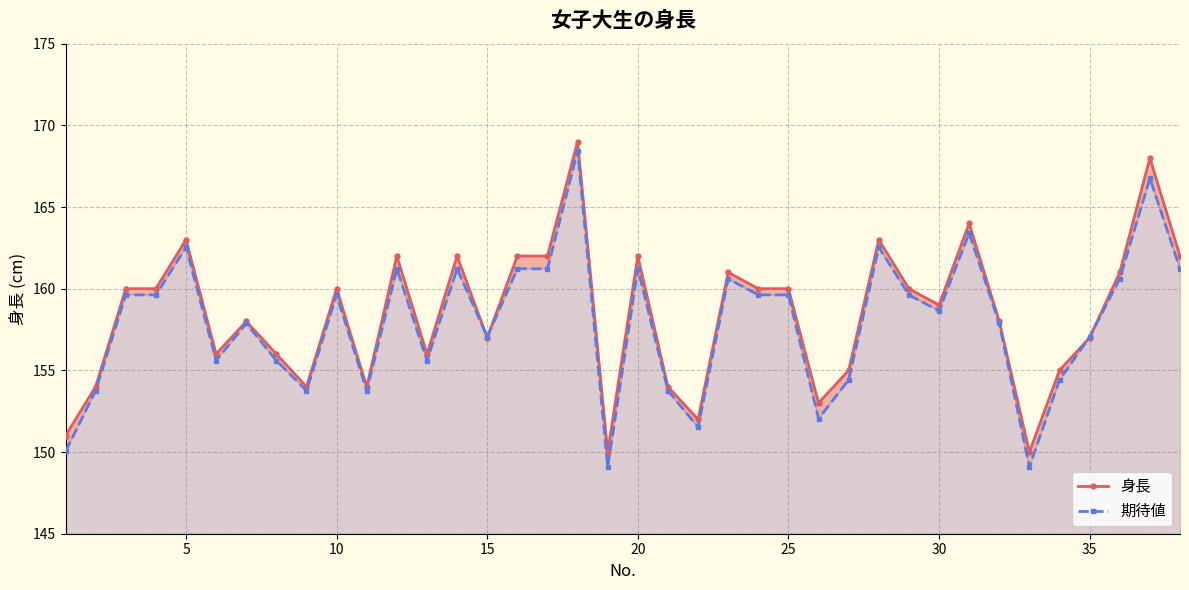

True or false: 身長 has a value of 109.3 at 5.

False